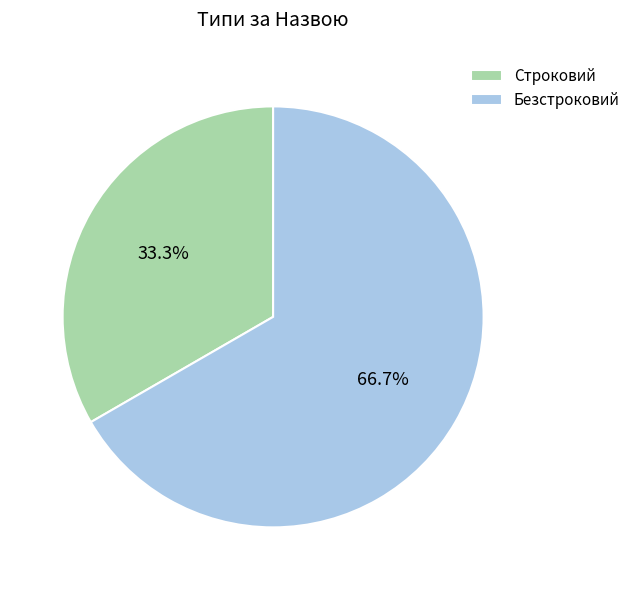

True or false: Безстроковий accounts for 56% of the total.

False